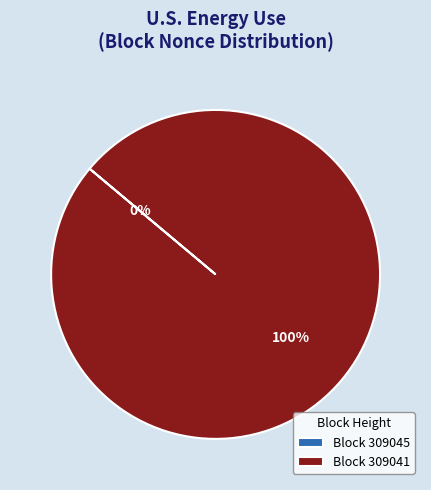

Which has a higher value, 309045 or 309041?

309041